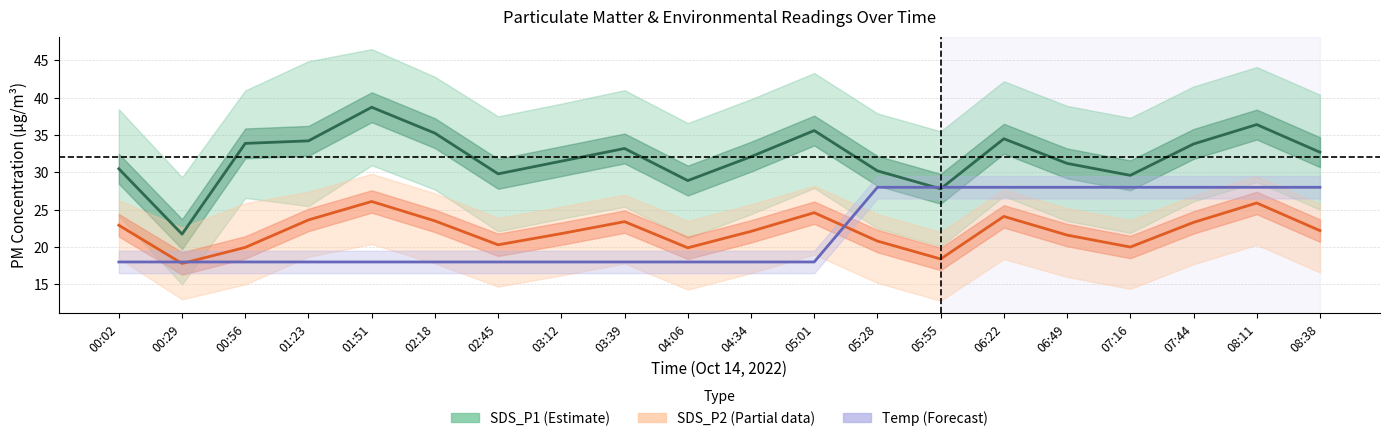

What is the total value across all series at 01:23?

75.8